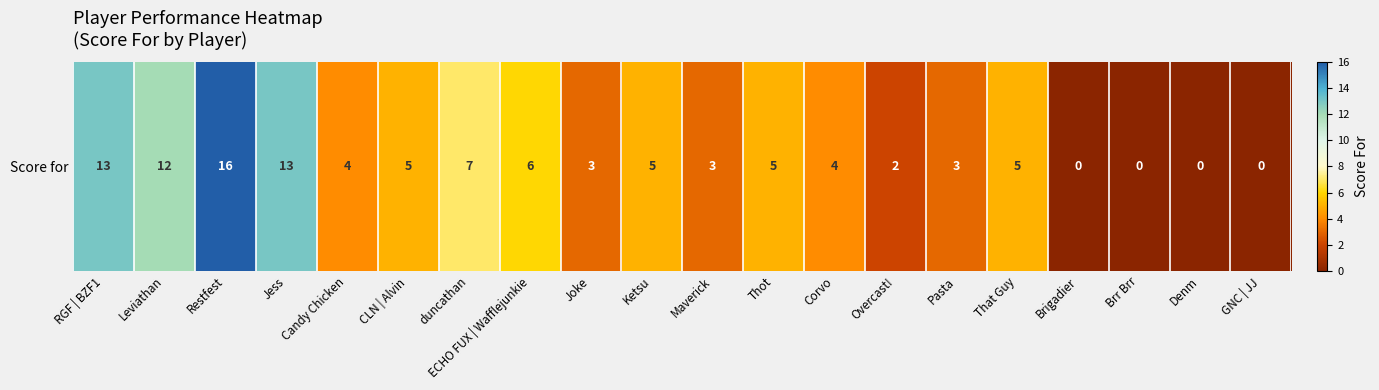

Between duncathan and Corvo, which is larger?

duncathan